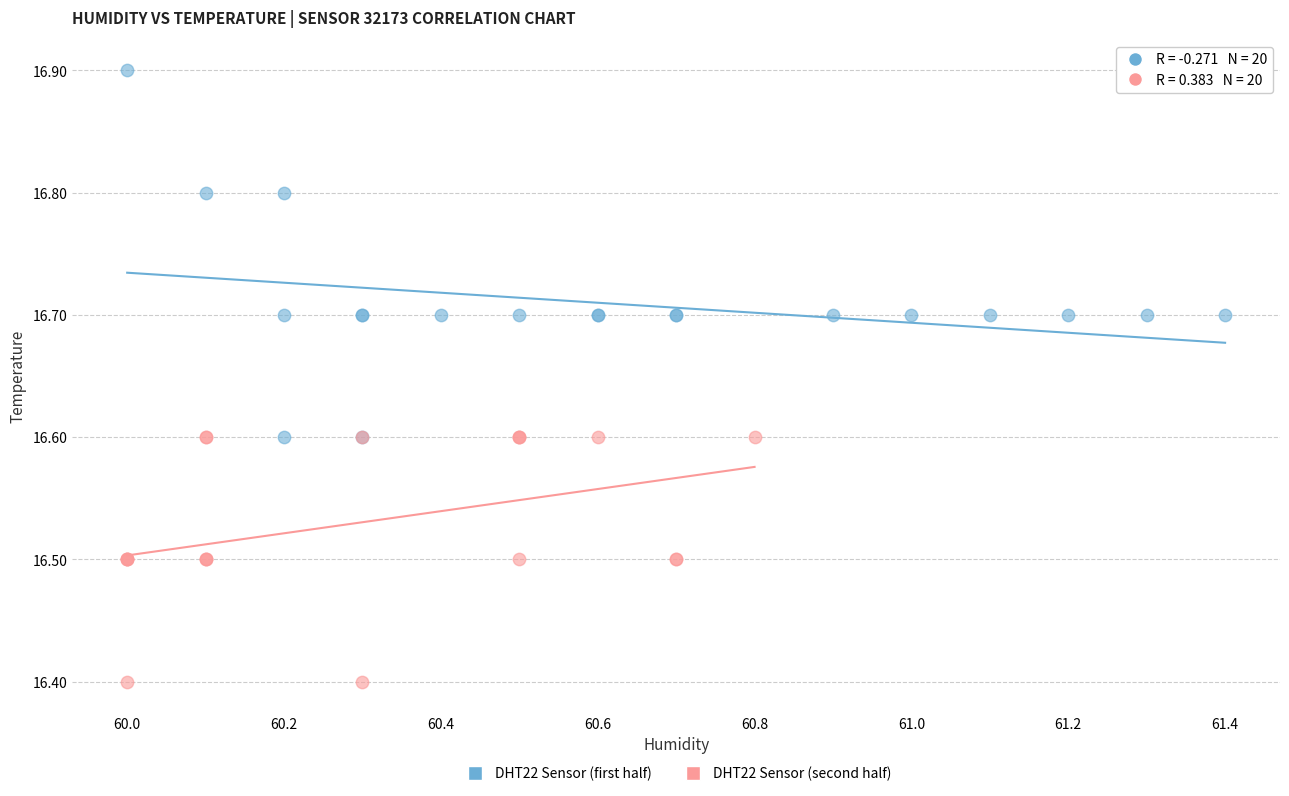

What are all the series names shown in the legend?

DHT22 Sensor (first half), DHT22 Sensor (second half)